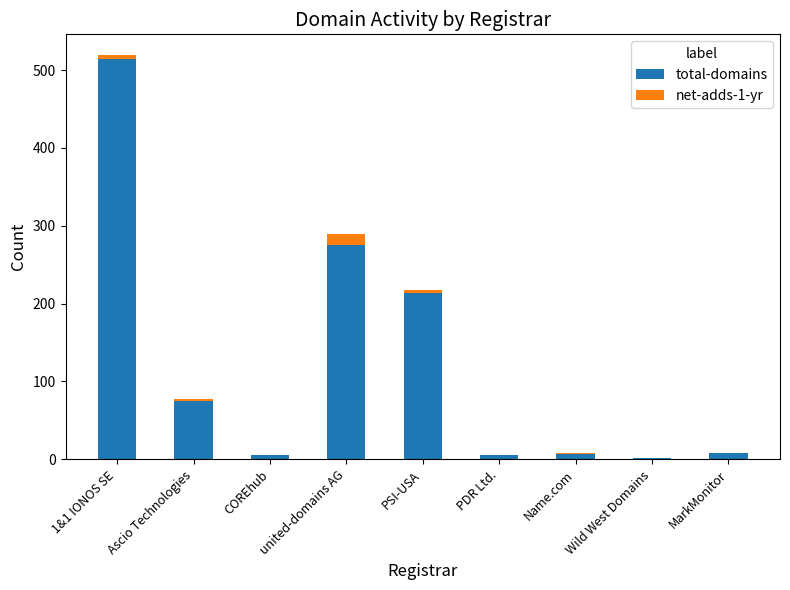

At which category is the sum across all series the highest?

1&1 IONOS SE